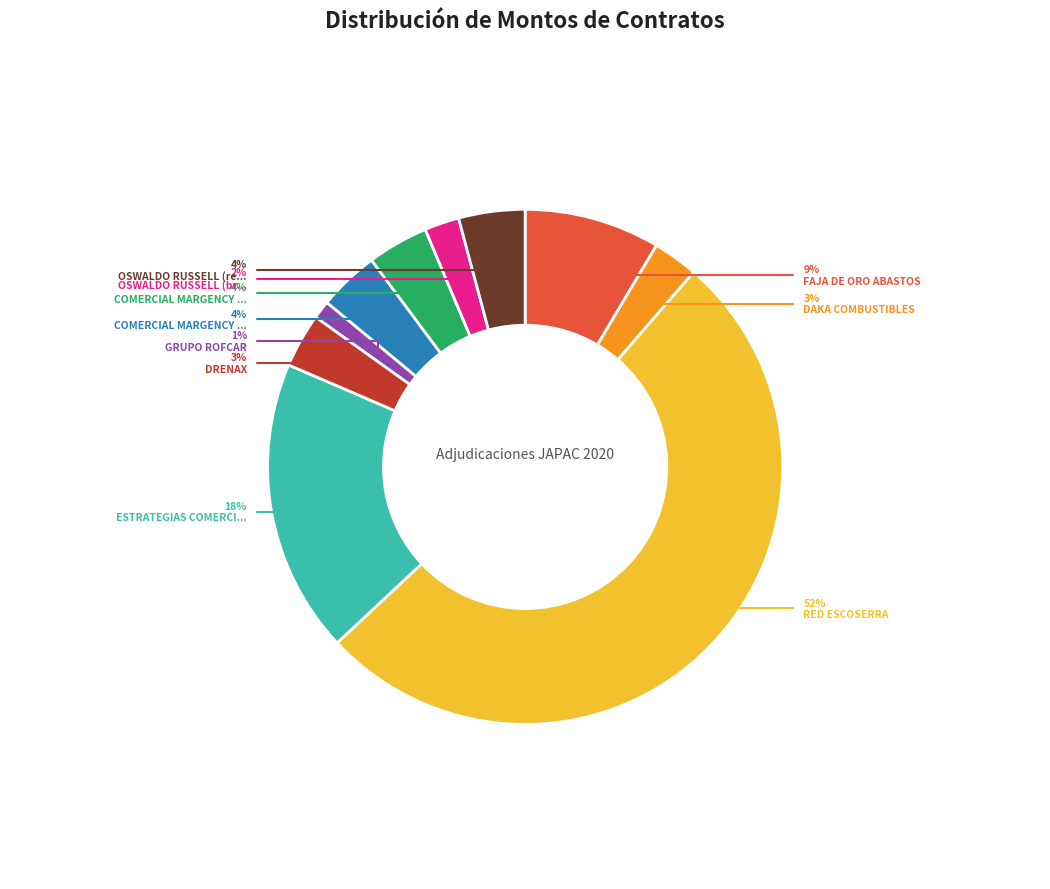

What percentage is the ESTRATEGIAS COMERCIALES slice, to the nearest percent?

18%